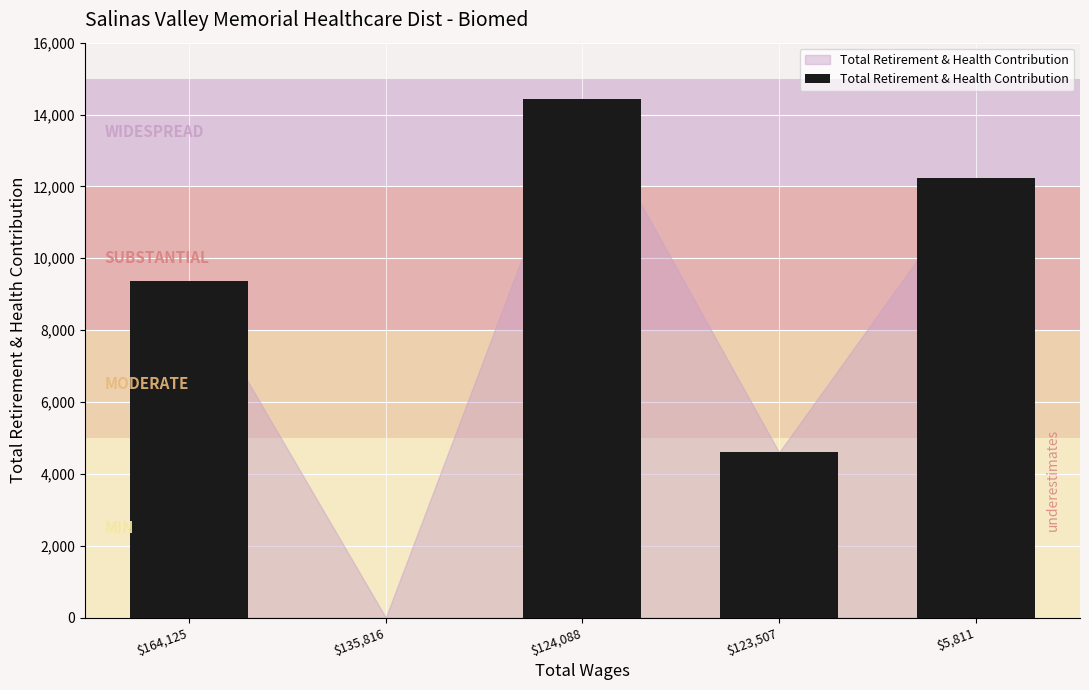

What is the sum of the values at $135,816 and $5,811?

12222